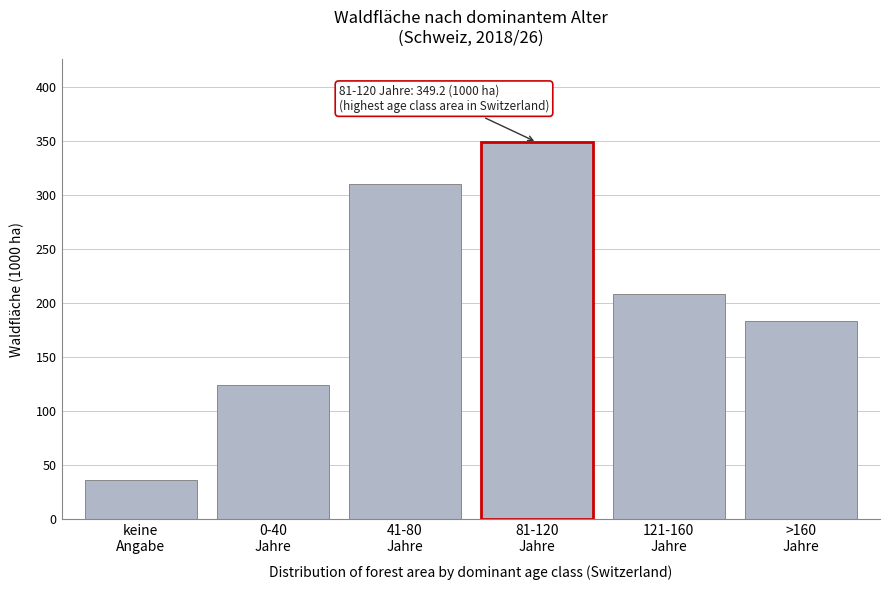

Reading left to right, what are all the values shown in this chart?

36.1	124.0	310.6	349.2	208.4	183.1